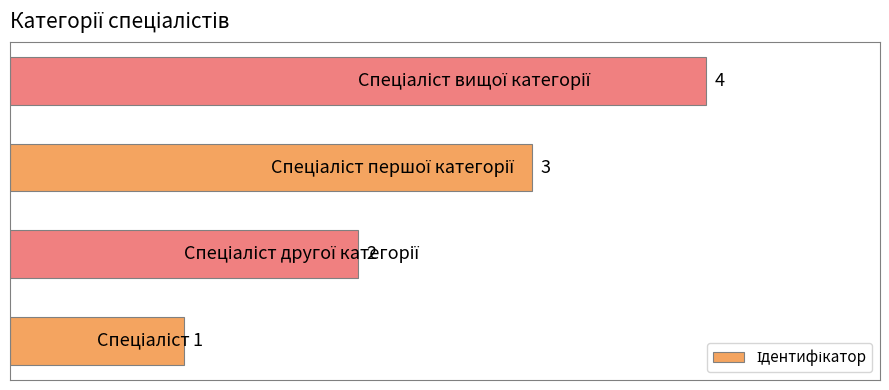

What is the maximum value shown in the chart?

4